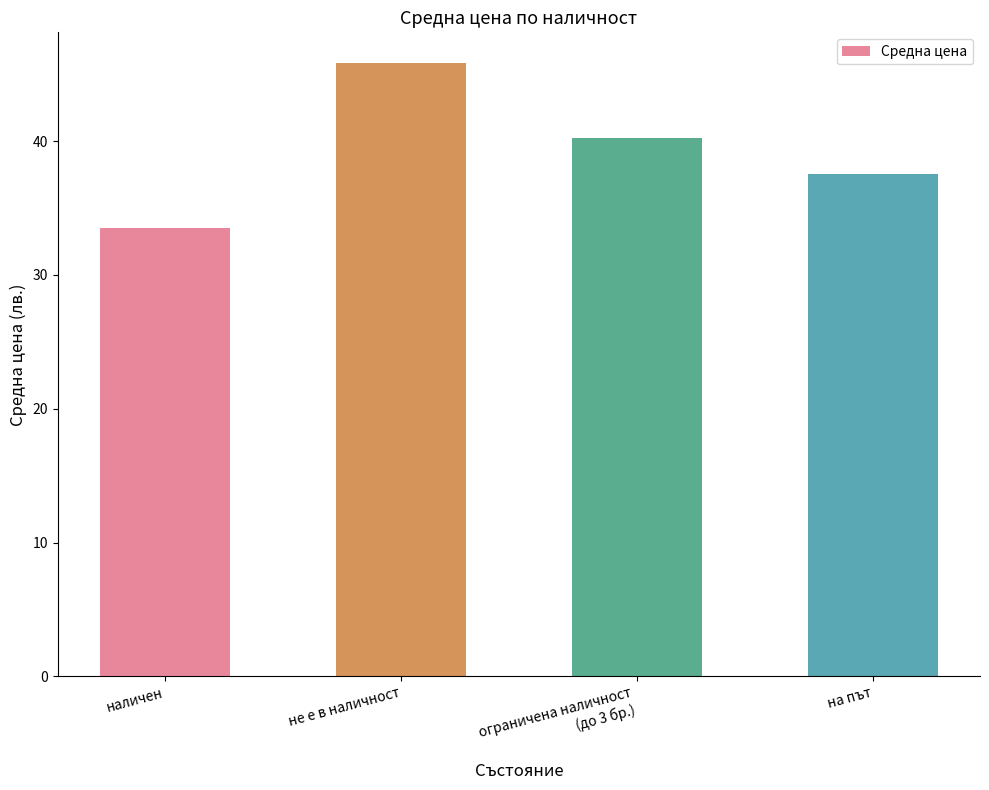

What is the difference between the values at ограничена наличност
(до 3 бр.) and не е в наличност?

5.6